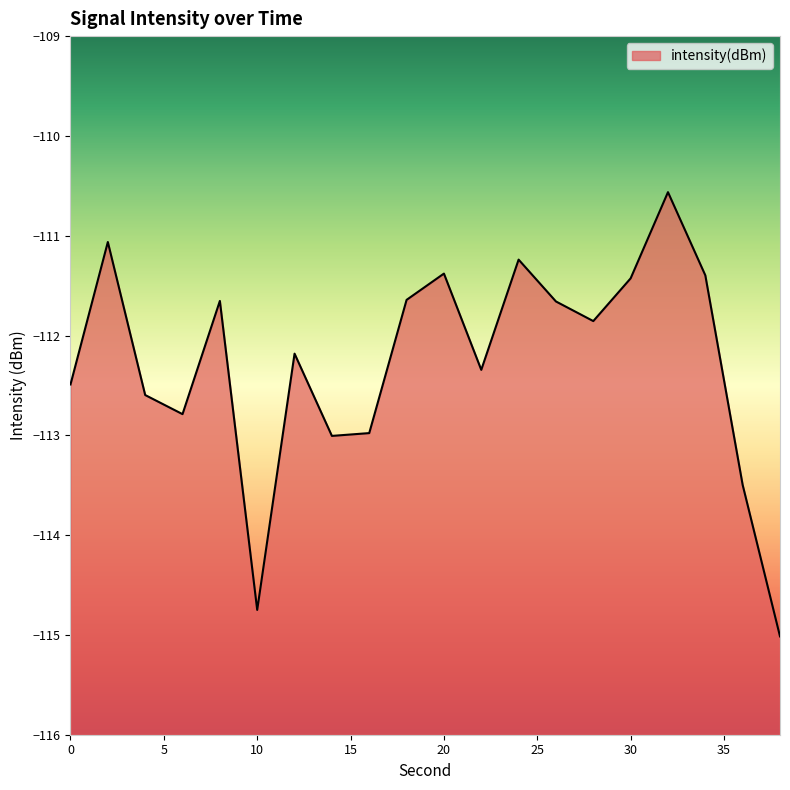

What is the sum of the values at 26 and 2?

-222.7